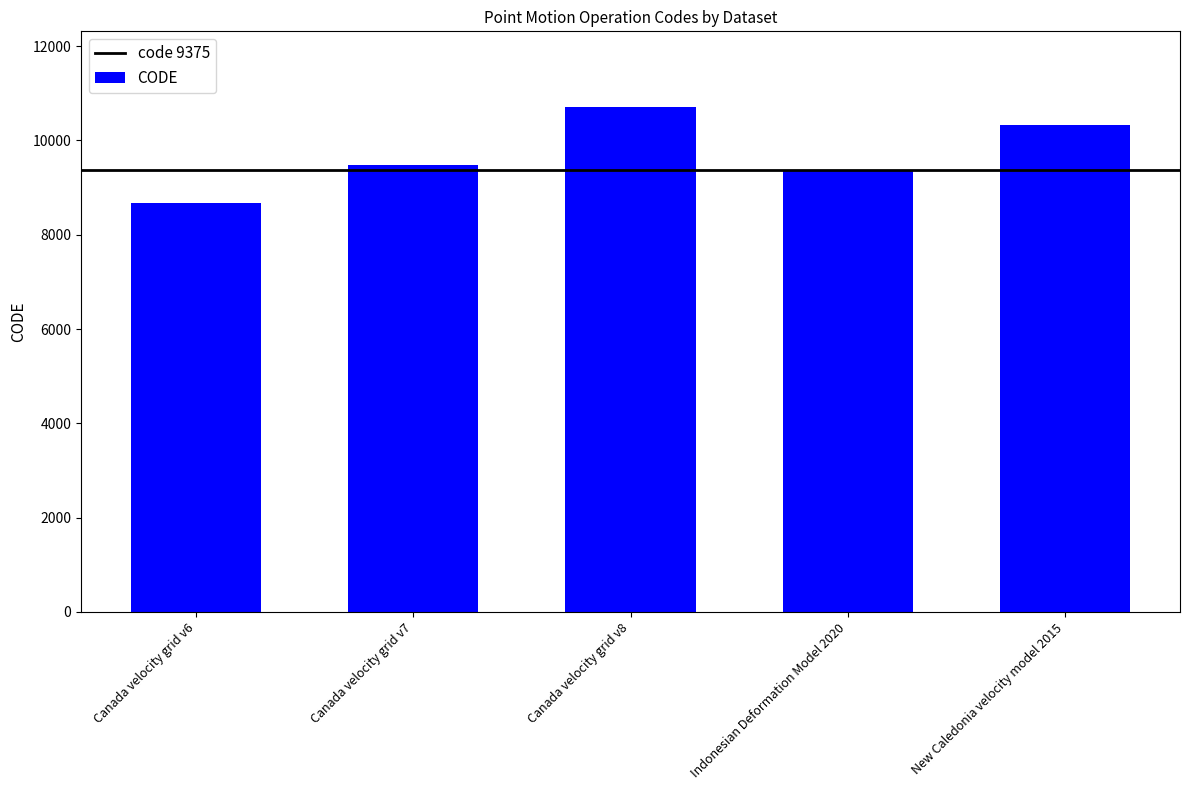

Reading left to right, extract all data points from this chart.

8676	9483	10707	9375	10323